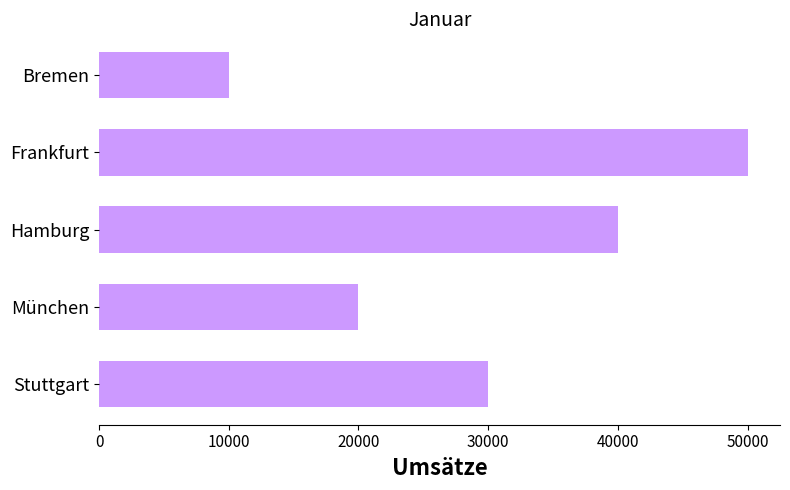

What is the label of the 5th bar from the bottom?

Bremen